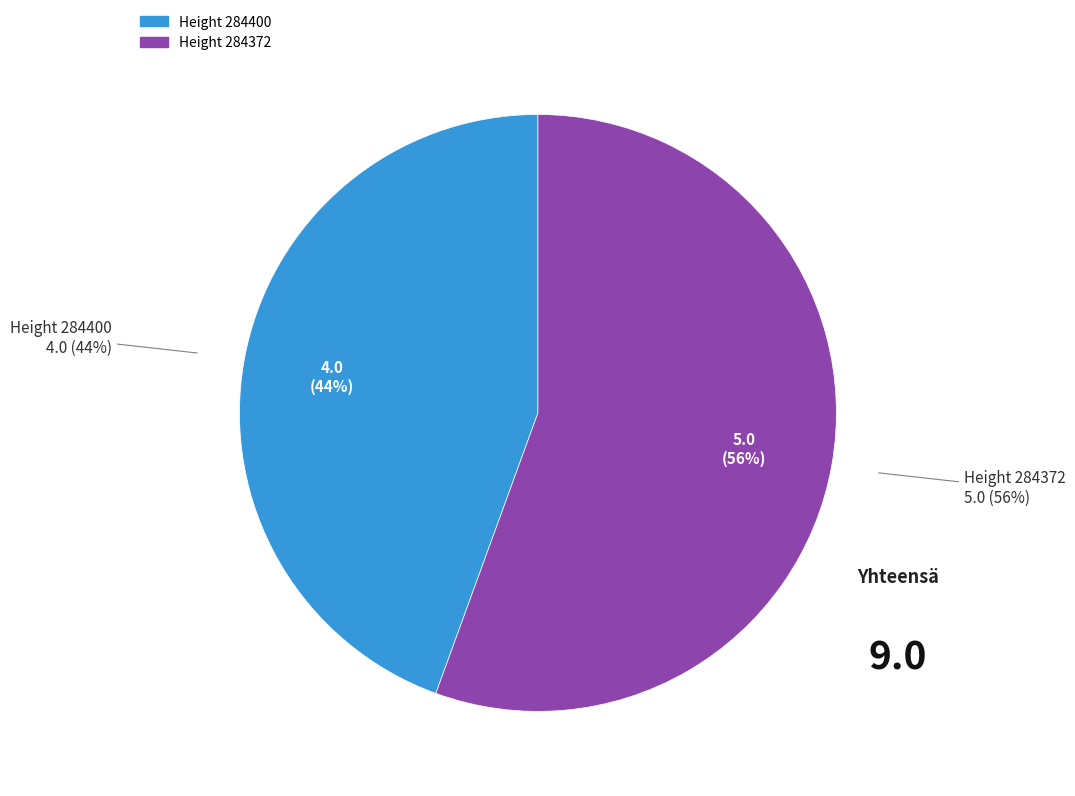

Count the number of slices in the pie.

2